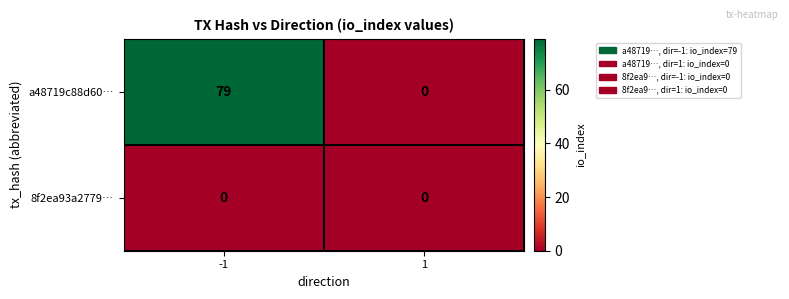

What is the total value across all series at -1?

79